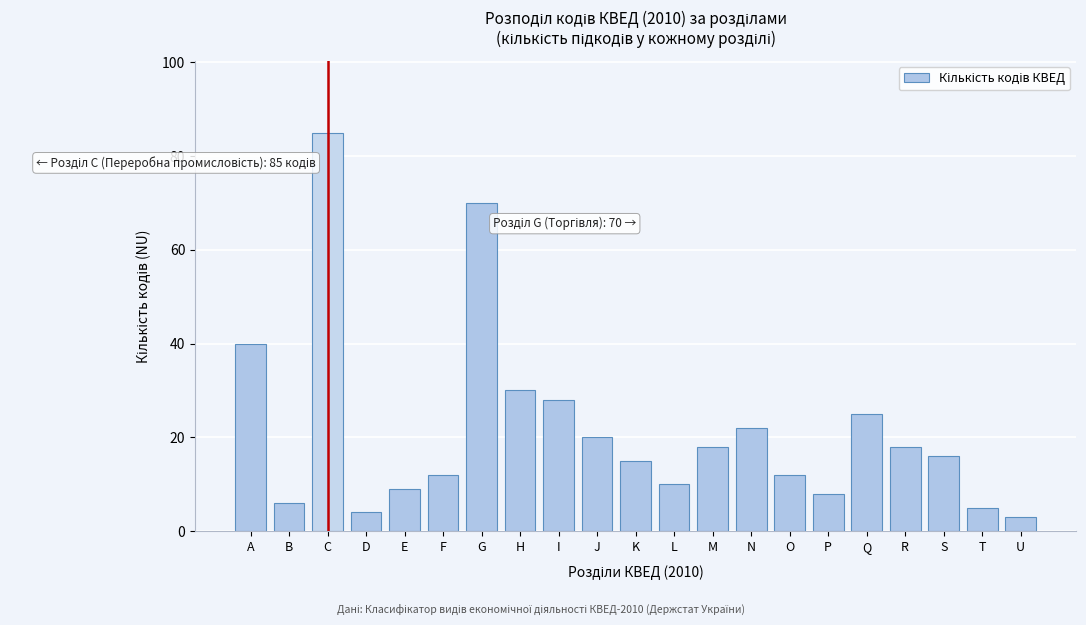

Reading left to right, transcribe all the data shown in this chart.

A=40	B=6	C=85	D=4	E=9	F=12	G=70	H=30	I=28	J=20	K=15	L=10	M=18	N=22	O=12	P=8	Q=25	R=18	S=16	T=5	U=3